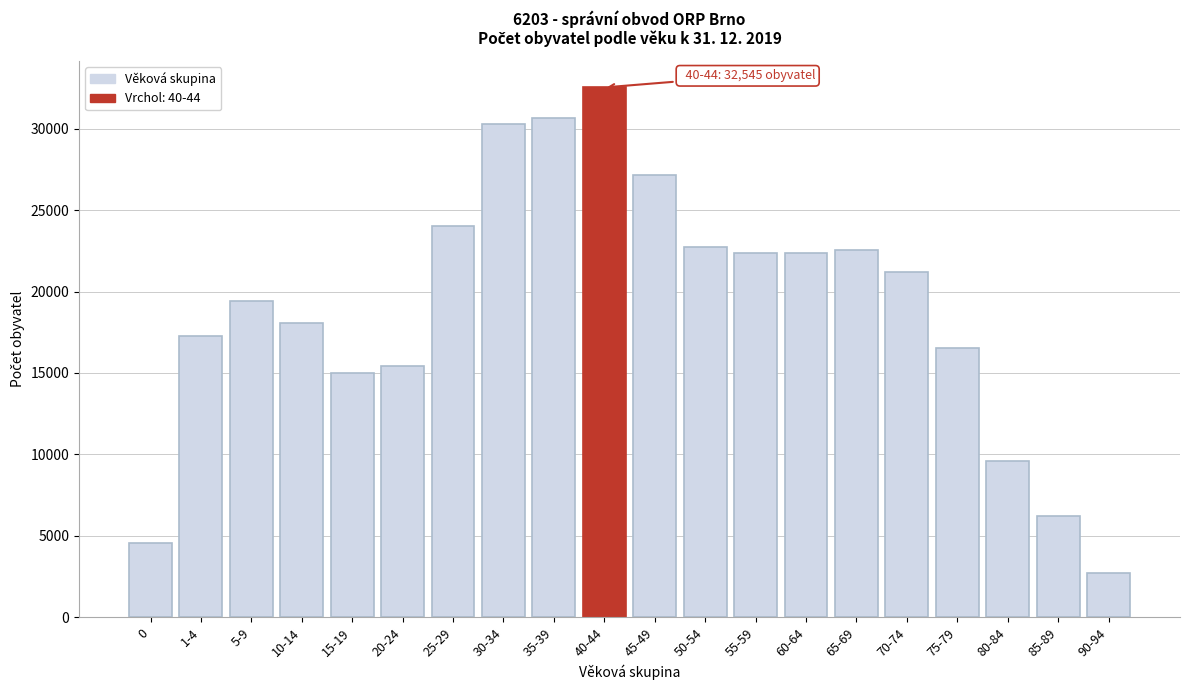

What is the minimum value shown in the chart?

2706